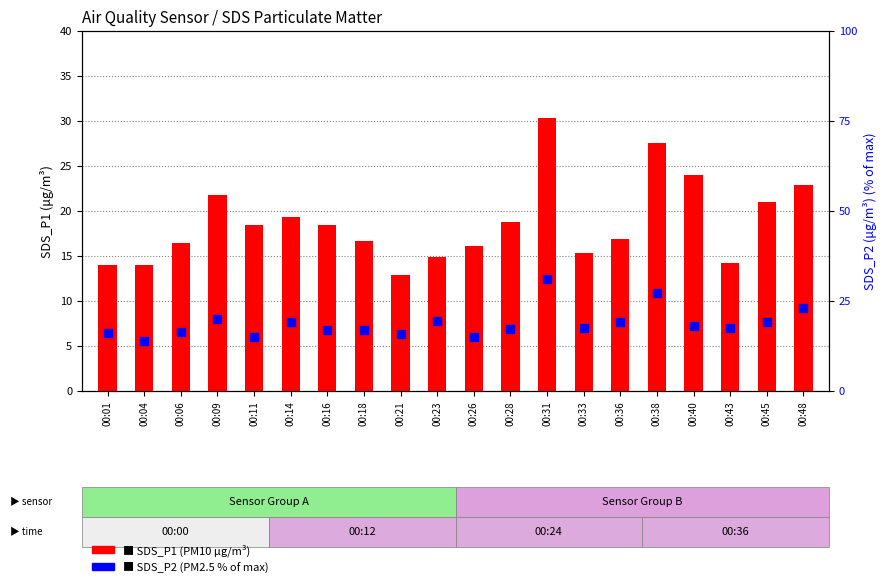

At which category is the sum across all series the highest?

00:31